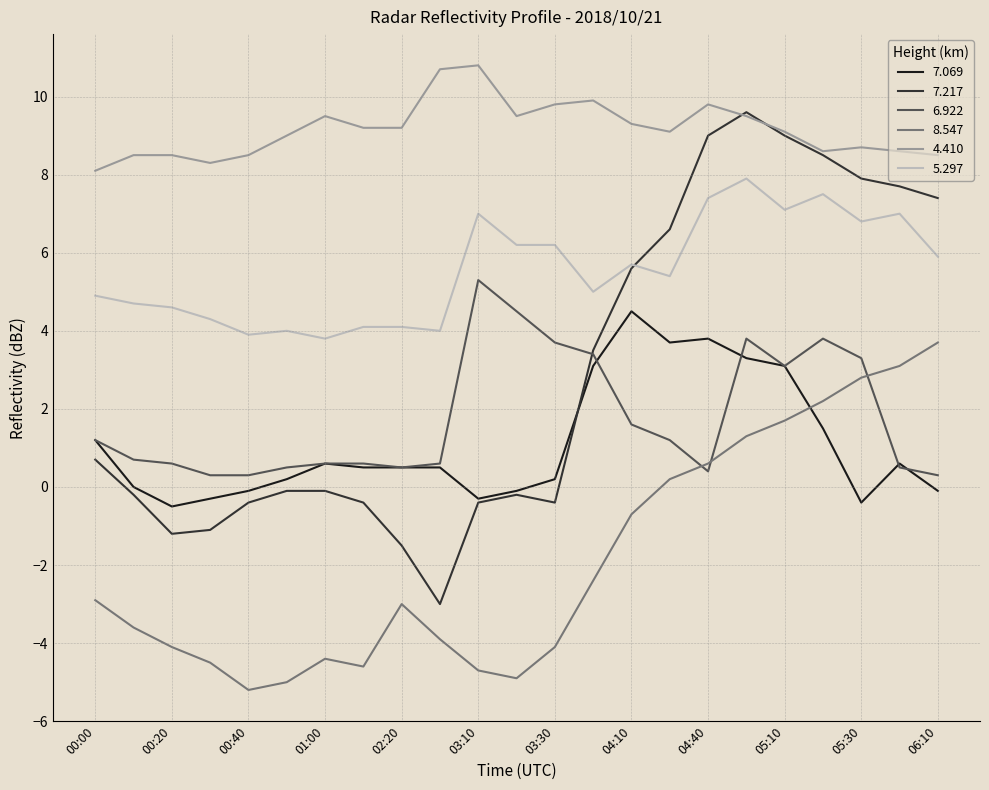

How many lines are shown in the chart?

6